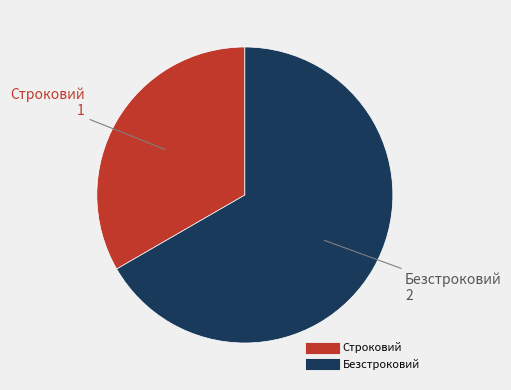

What is the ratio of the value at Безстроковий to the value at Строковий?

2.0